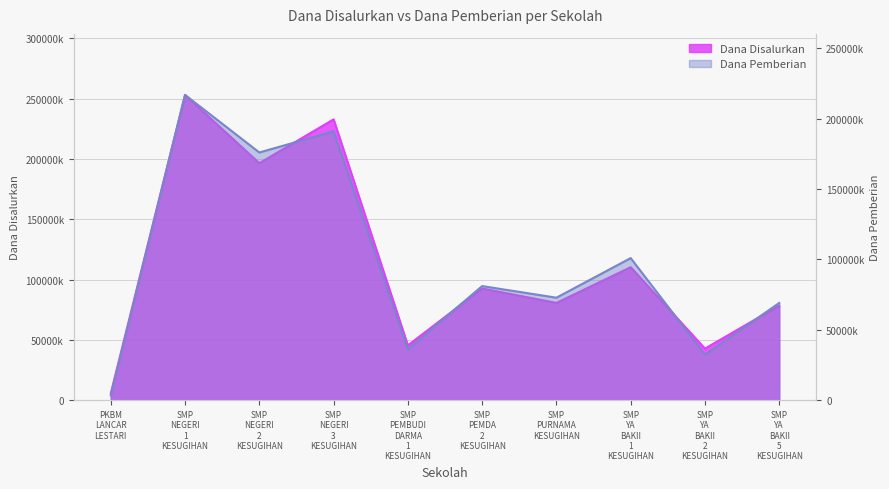

At which category is the sum across all series the highest?

SMP NEGERI 1 KESUGIHAN